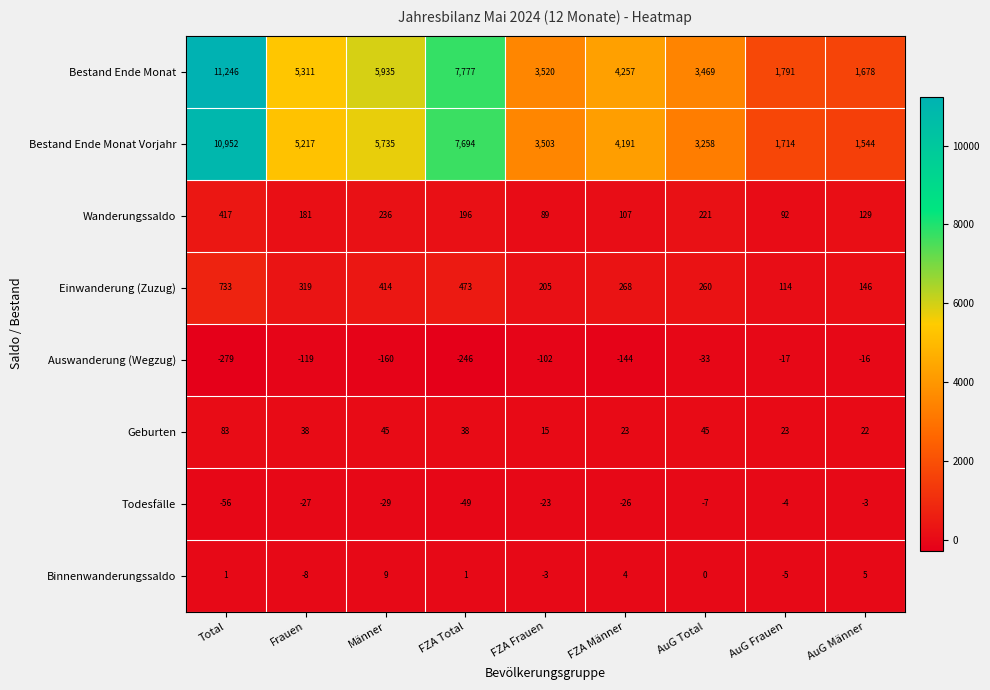

Which series changed the most between Frauen and AuG Frauen?

Bestand Ende Monat